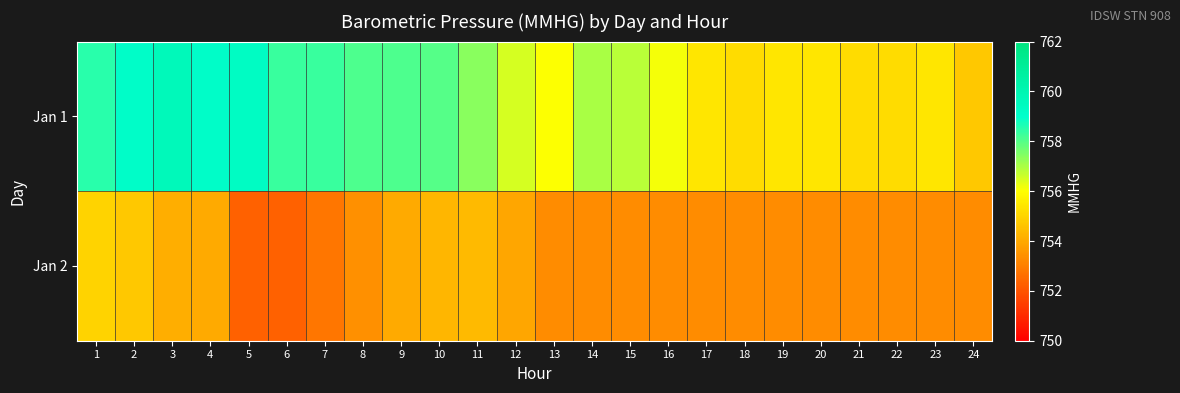

At which category is the sum across all series the highest?

2